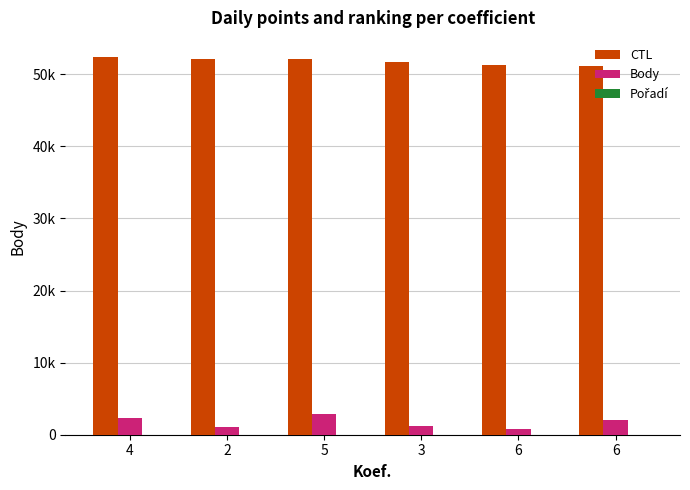

What is the label of the 3rd bar from the right?

3